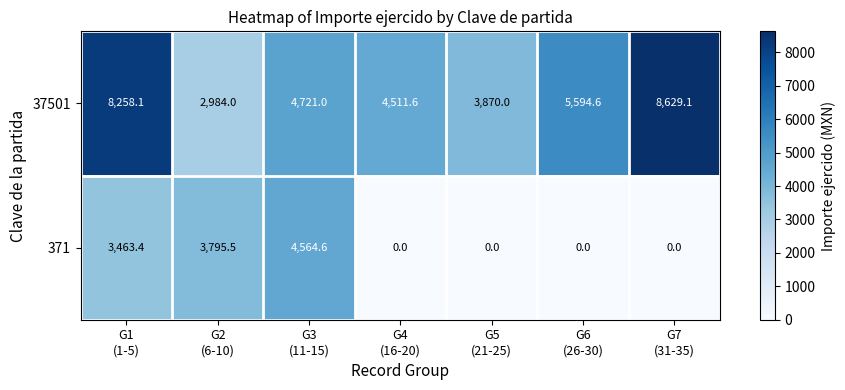

Reading right to left, list all the values displayed in this chart.

37501: 8629.1	5594.6	3870.0	4511.6	4721.0	2984.0	8258.1
371: 0.0	0.0	0.0	0.0	4564.6	3795.5	3463.4